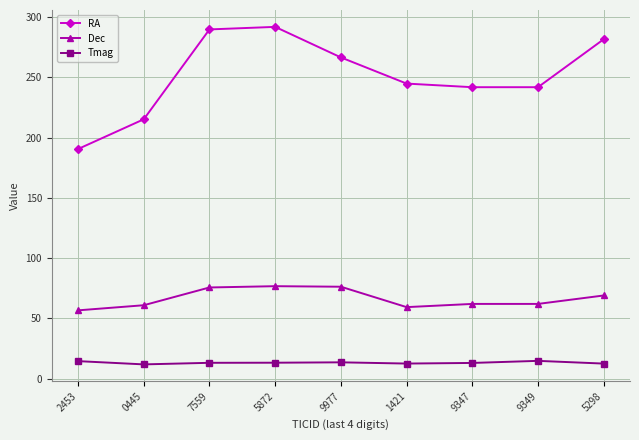

What is the greatest value displayed?

291.9